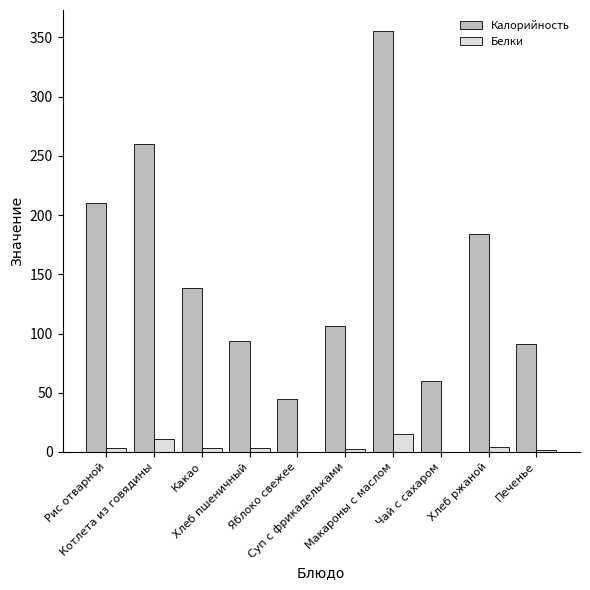

What is the spread (max minus min) of values at Чай с сахаром?

59.9